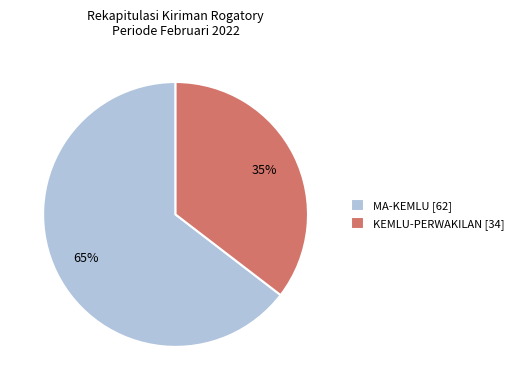

Combined, do MA-KEMLU and KEMLU-PERWAKILAN account for over 50%?

Yes